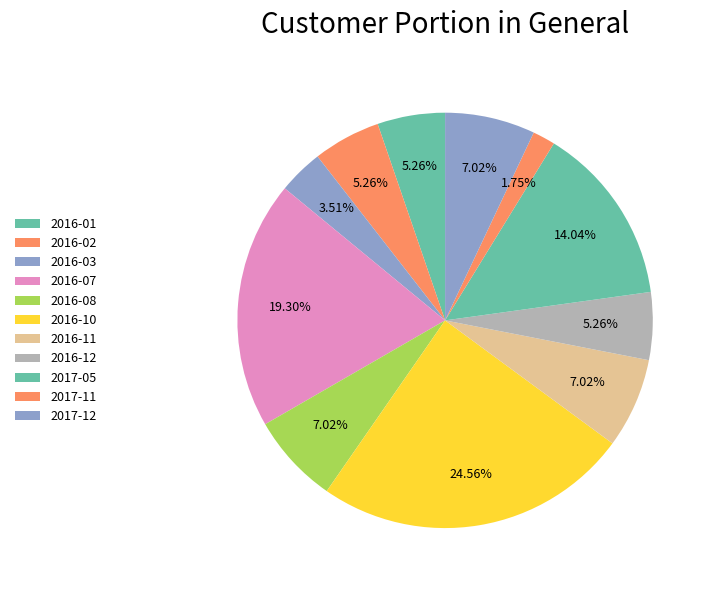

Which slice is the largest?

2016-10